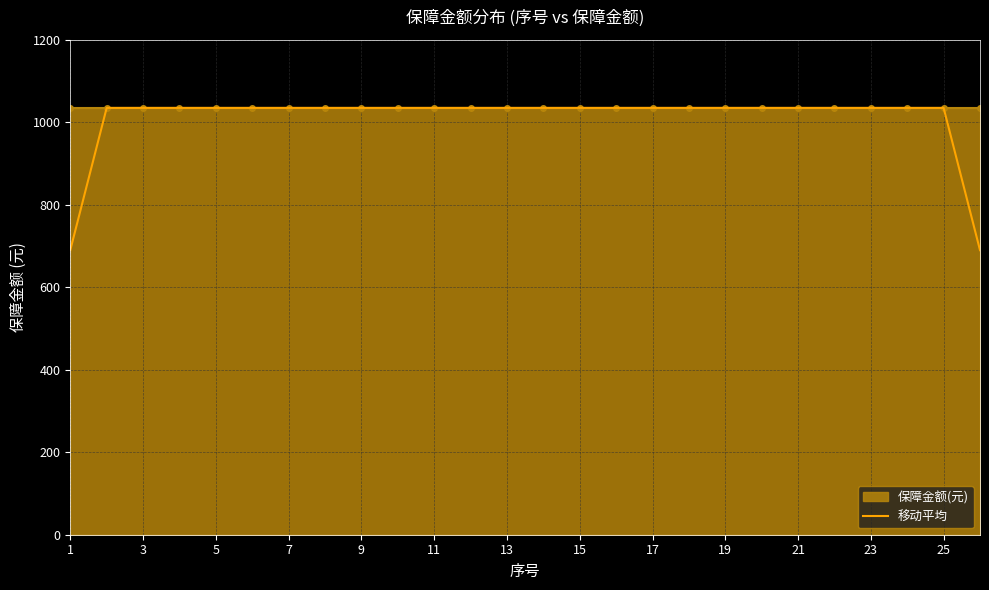

What is the highest value of the 移动平均 series?

1035